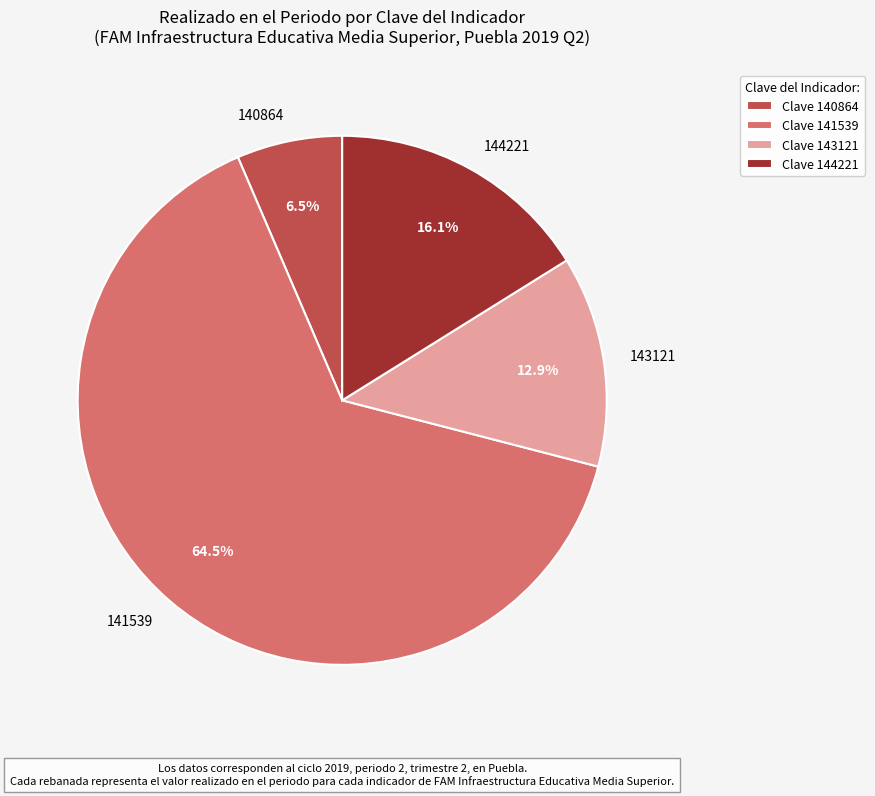

What percentage do 143121 and 144221 together represent?

29.0%